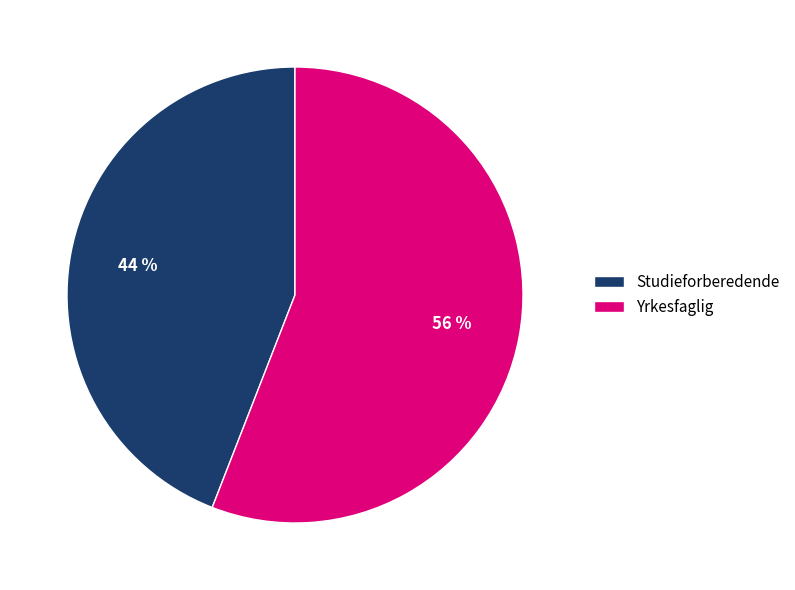

Rank the categories by value from lowest to highest.

Studieforberedende, Yrkesfaglig